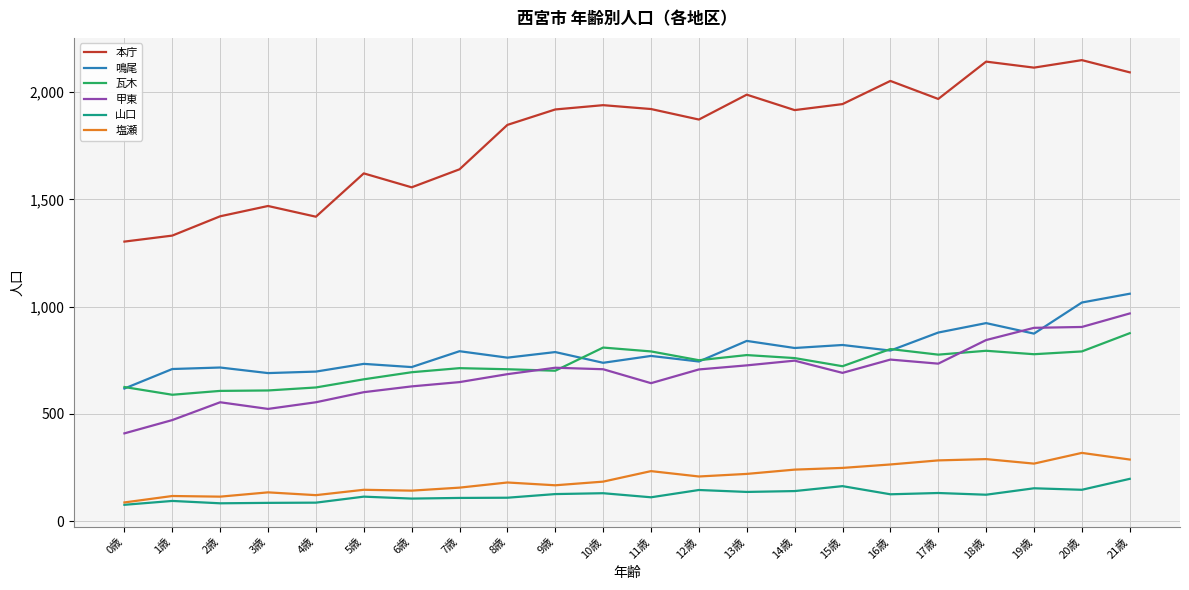

At which category is the sum across all series the highest?

21歳